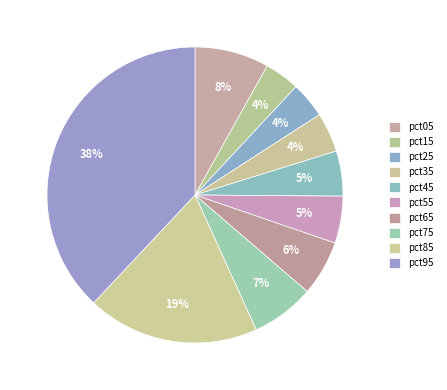

Do pct95 and pct45 together represent more than half of the pie?

No